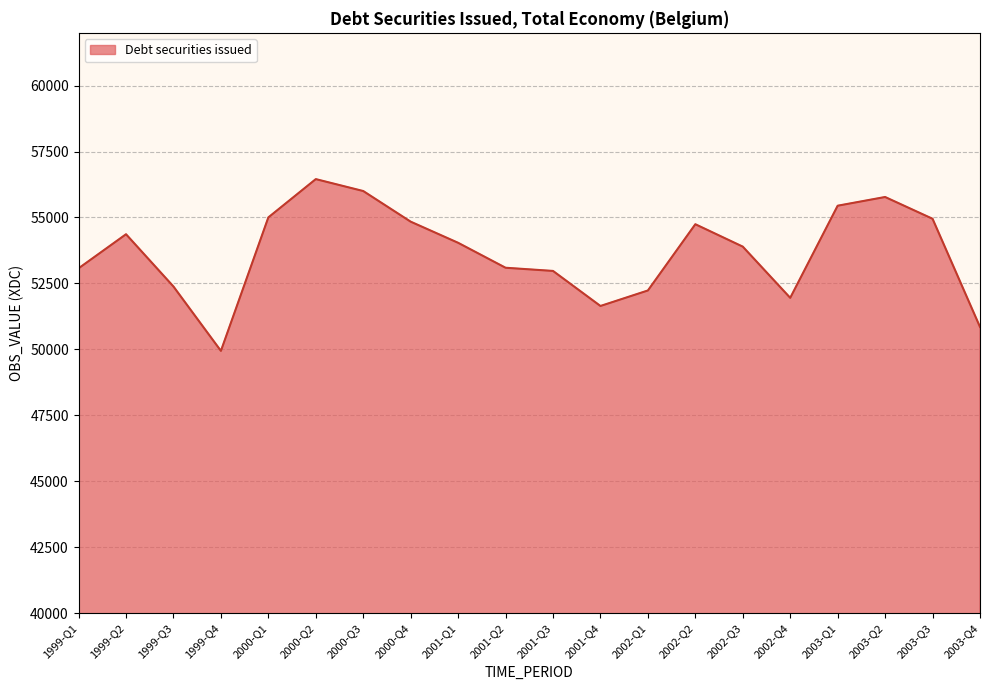

How many series are shown in this chart?

1